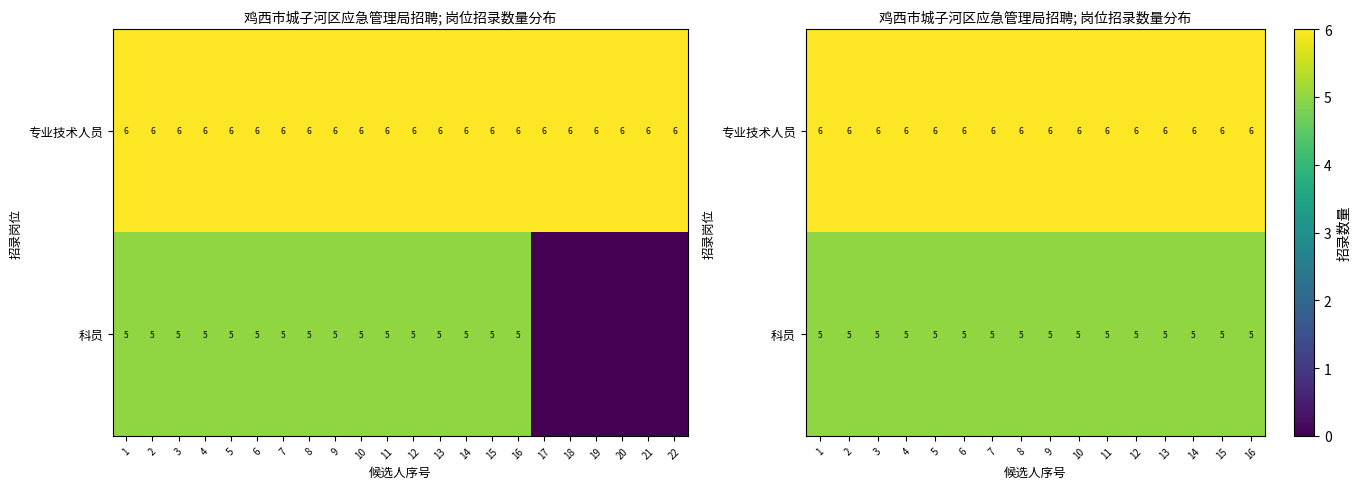

At how many categories does at least one series exceed 5?

16